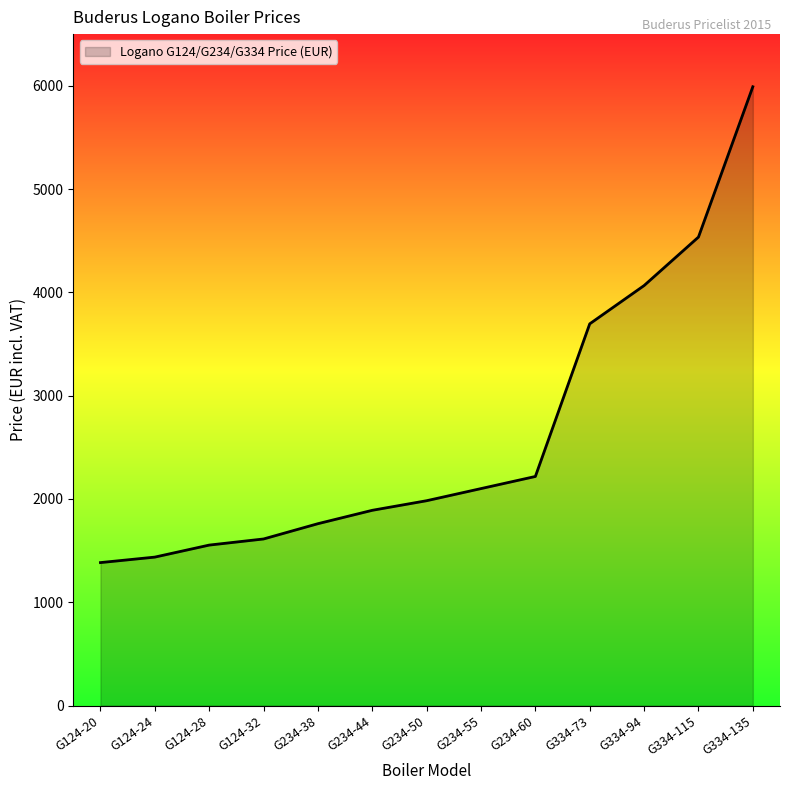

Count the number of categories in the chart.

13